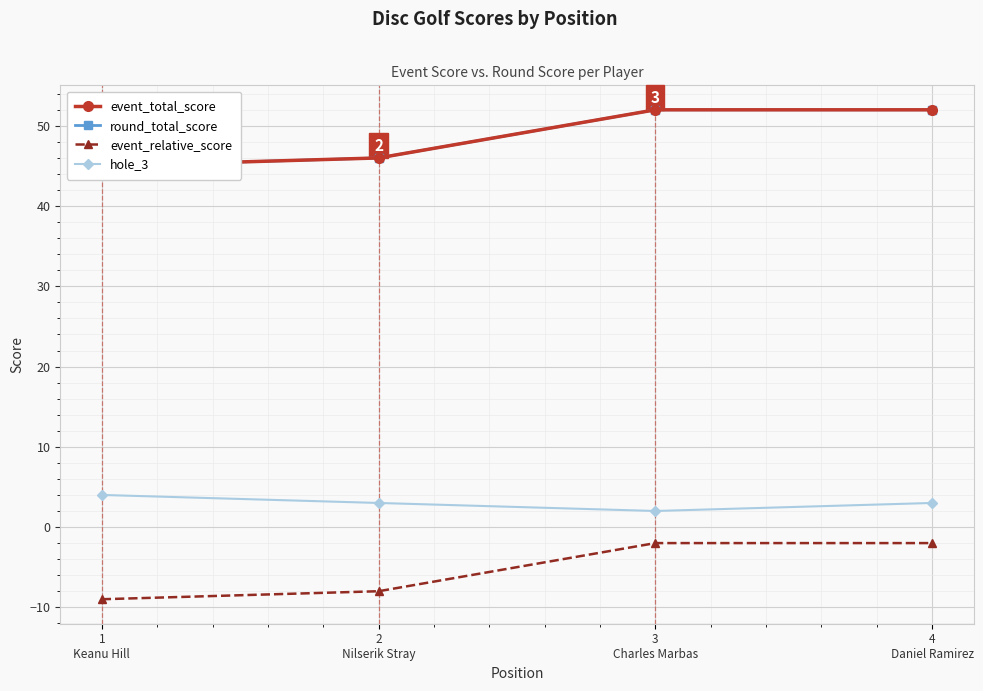

True or false: event_relative_score has more than 0 interior local peaks.

False